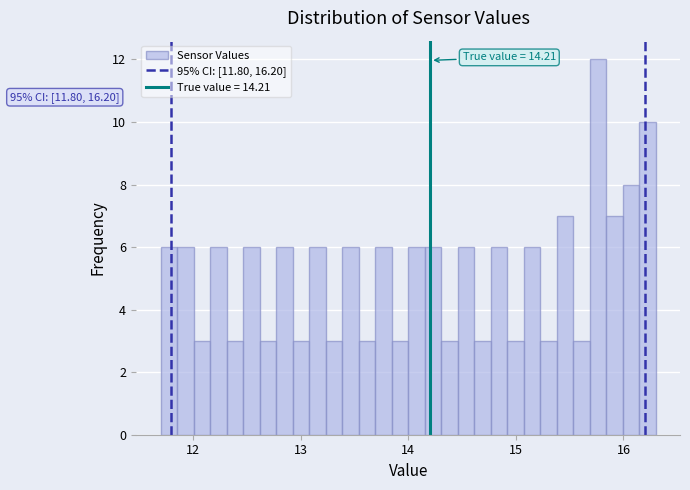

Read against the x-axis, roughly where is the centre of the tallest bar?

15.8